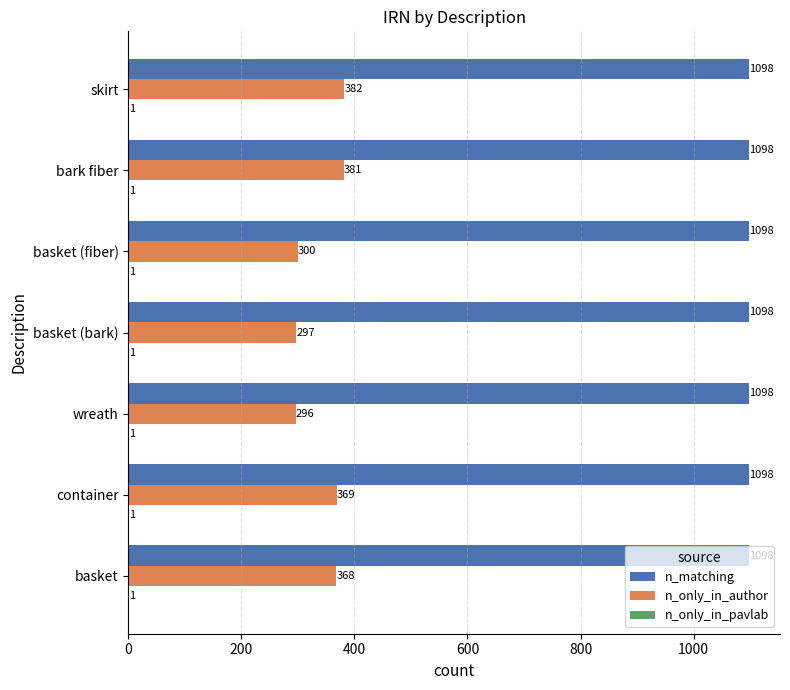

What is the maximum value for n_only_in_author?

382